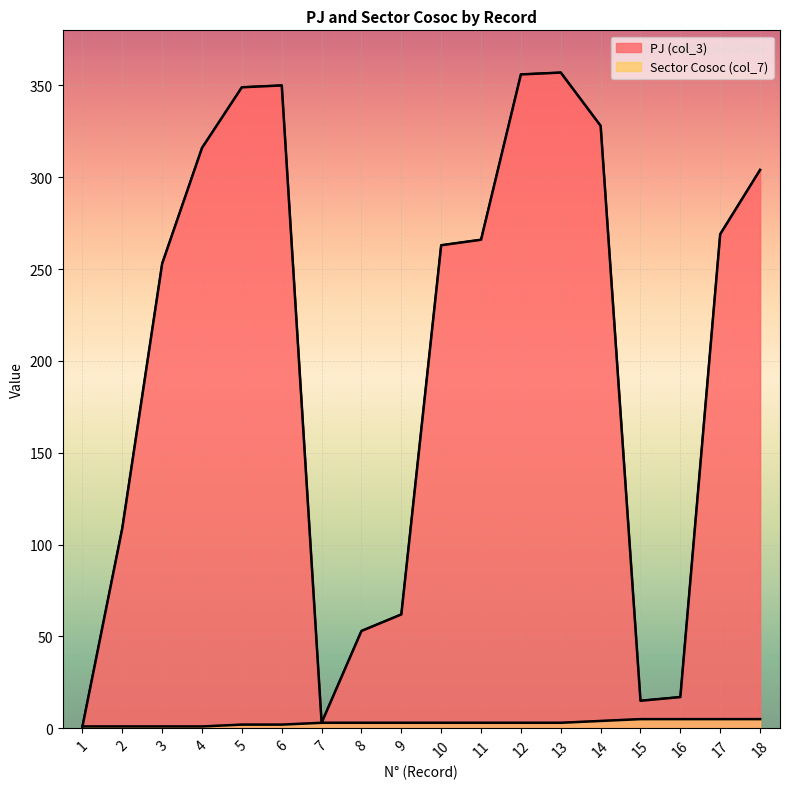

Between 1 and 15, which is larger?

15